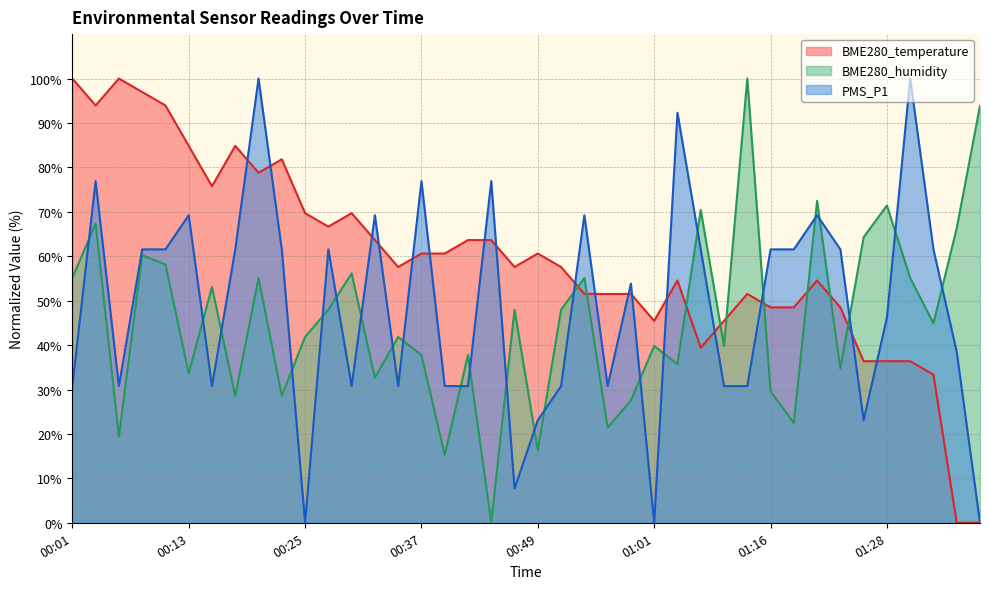

Which label corresponds to the largest value in the chart?

00:01